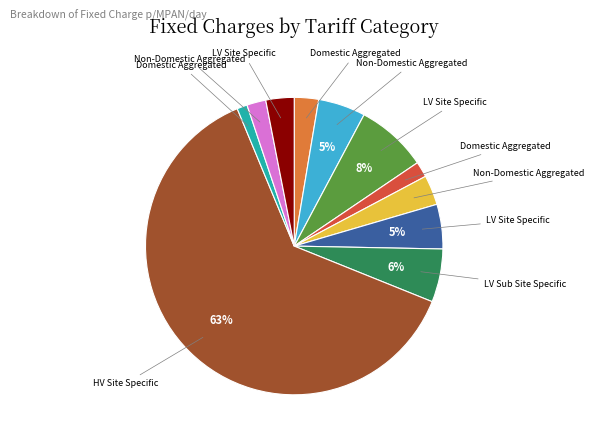

Is there any slice that represents more than half of the pie?

Yes